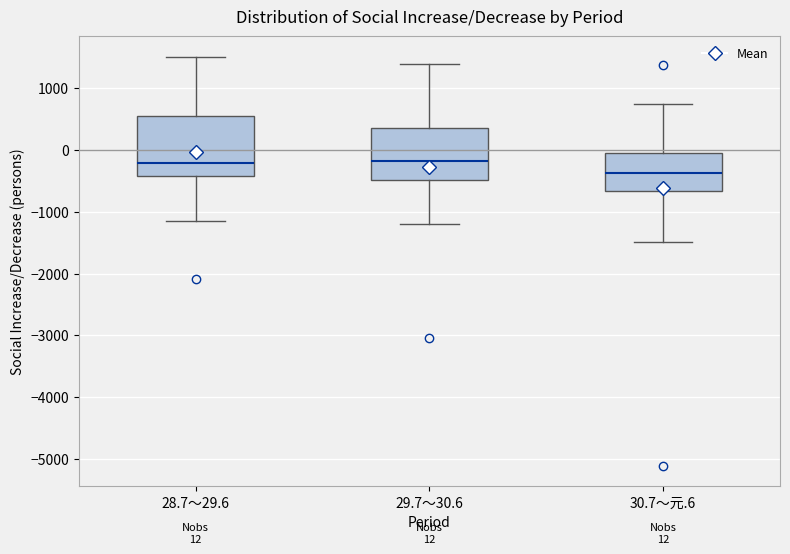

Comparing the boxes themselves (not the whiskers), which one is the tallest?

28.7～29.6